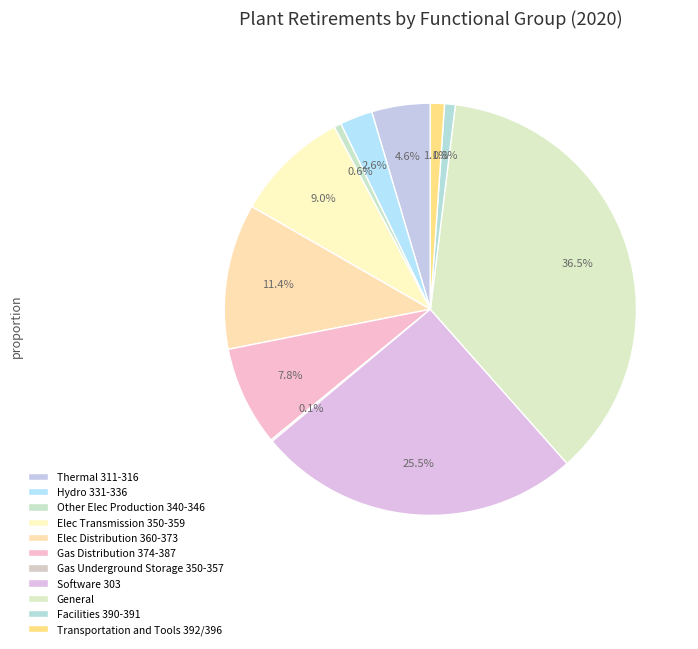

Between Gas Underground Storage 350-357 and General, which is larger?

General